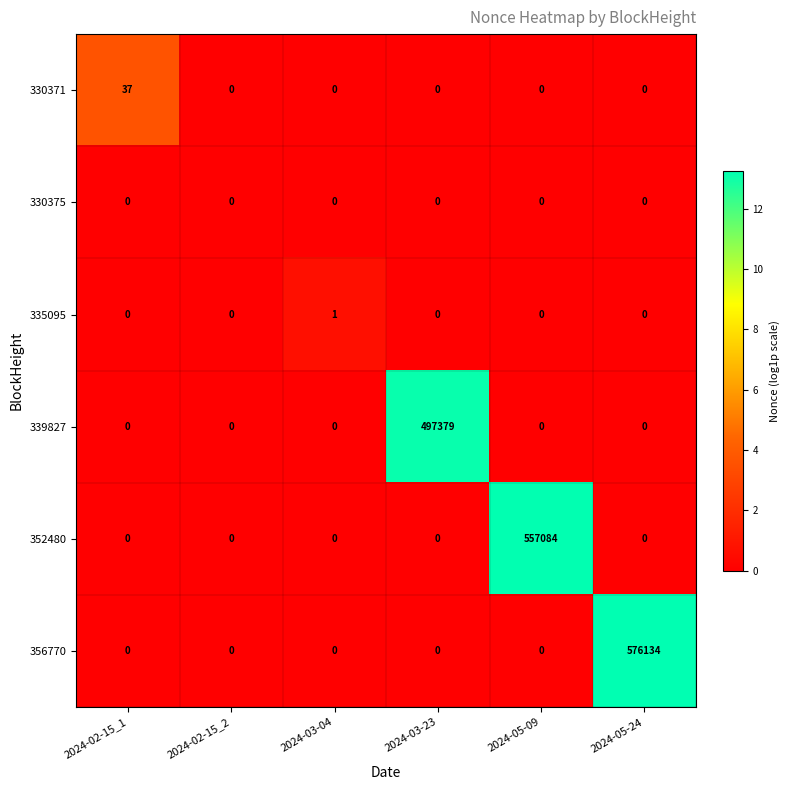

The value of 330371 at 2024-02-15_1 is 37. True or false?

True